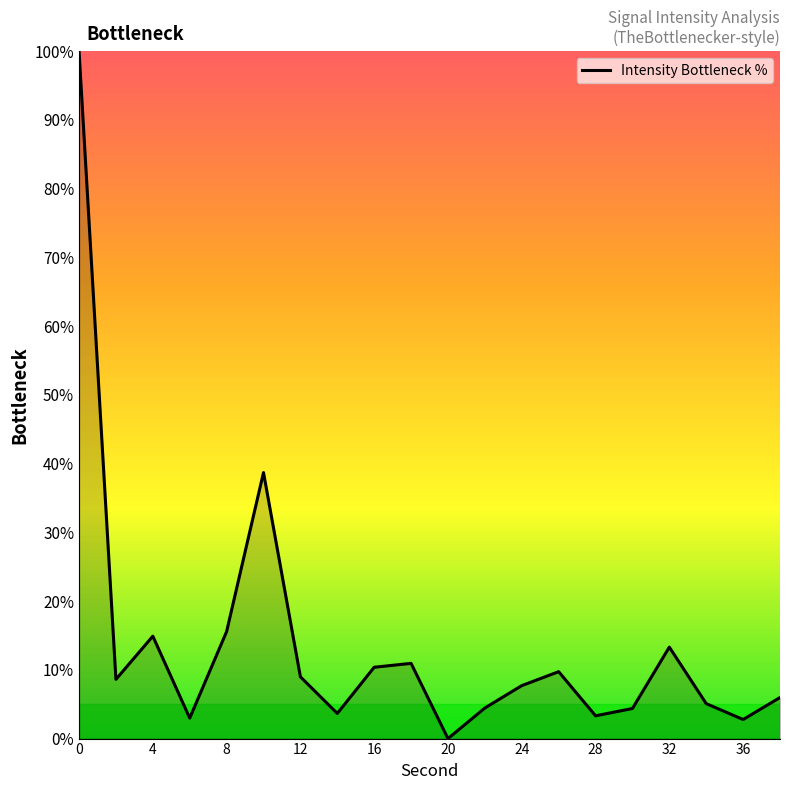

How many distinct data groups are displayed?

1